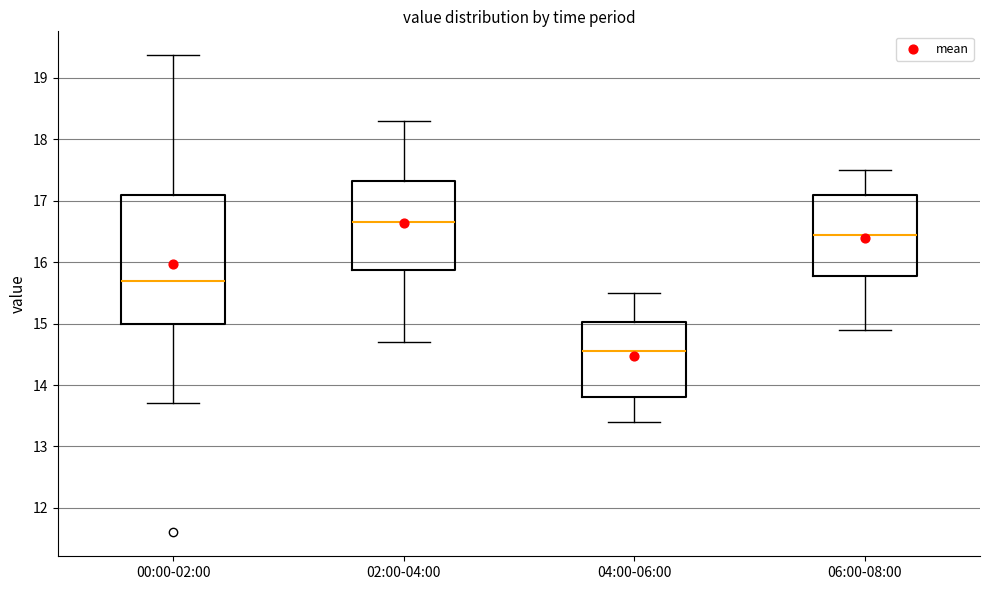

Where is the upper edge of the box for 02:00-04:00 on the y-axis? The values are not printed on the chart, so give them approximately, as read against the axis.

17.3